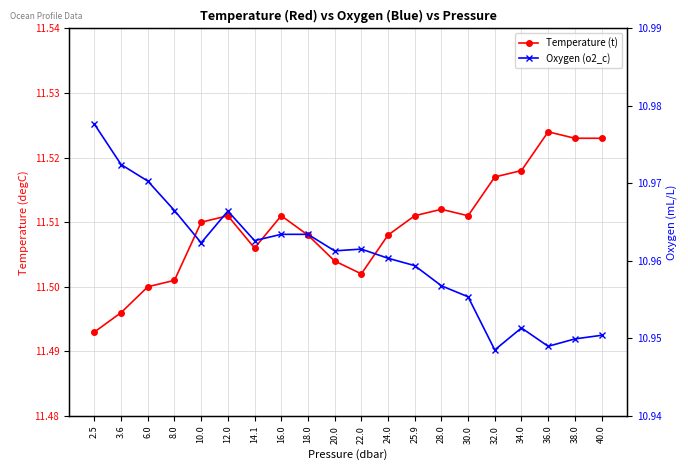

Between 3.6 and 20.0, which is larger?

20.0